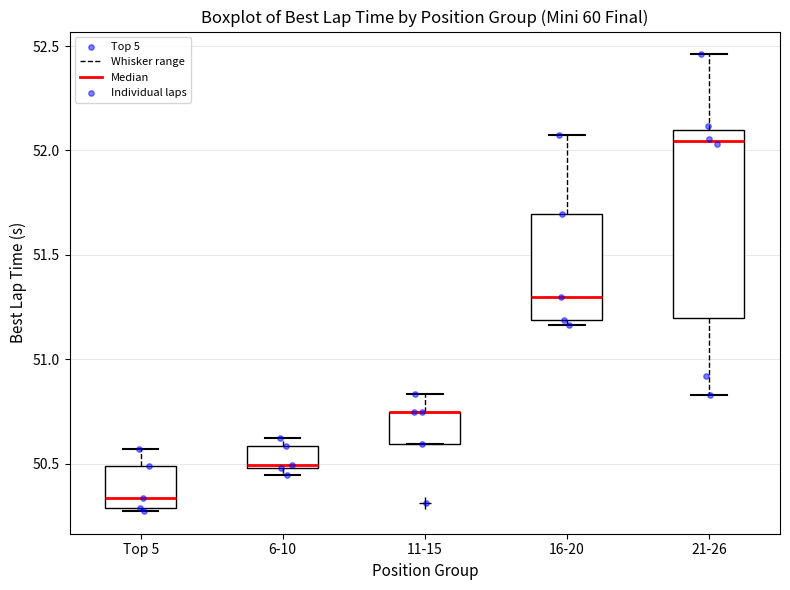

Reading left to right, transcribe this box plot: for each box, give where its median line is, the range the box spans, and where its two whiskers end, as read against the y-axis. The values are not printed on the chart, so give them approximately, as read against the axis.

Top 5: median 50.35, box 50.30 to 50.50, whiskers 50.25 to 50.55
6-10: median 50.50 (just above the box's lower edge), box 50.50 to 50.60, whiskers 50.45 to 50.60 (just above the box's upper edge)
11-15: median 50.75 (drawn on the box's upper edge), box 50.60 to 50.75, whiskers 50.60 to 50.85
16-20: median 51.30, box 51.20 to 51.70, whiskers 51.15 to 52.10
21-26: median 52.05, box 51.20 to 52.10, whiskers 50.85 to 52.45